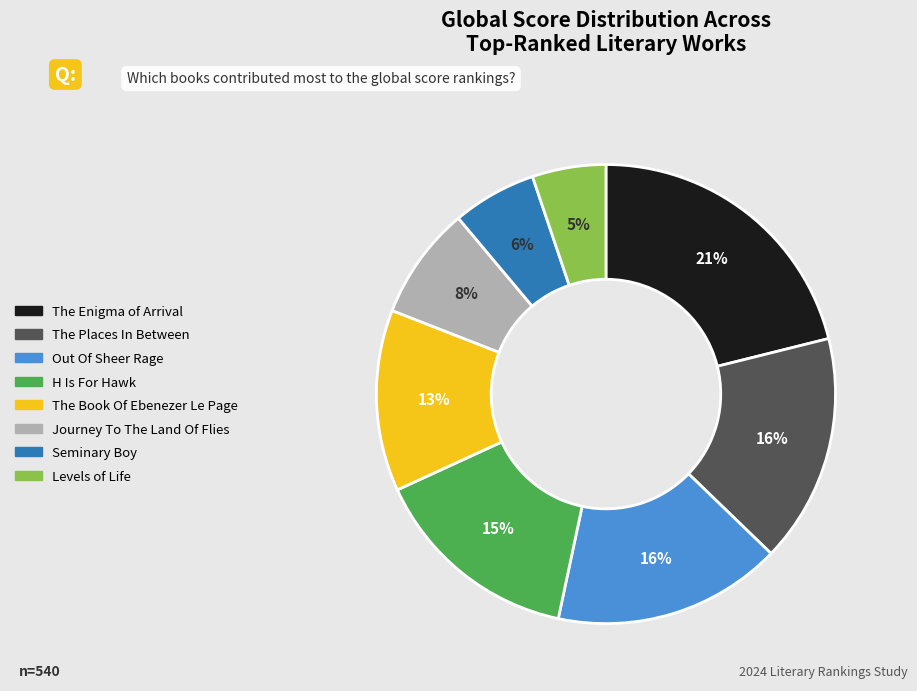

Which has a higher value, H Is For Hawk or Journey To The Land Of Flies?

H Is For Hawk